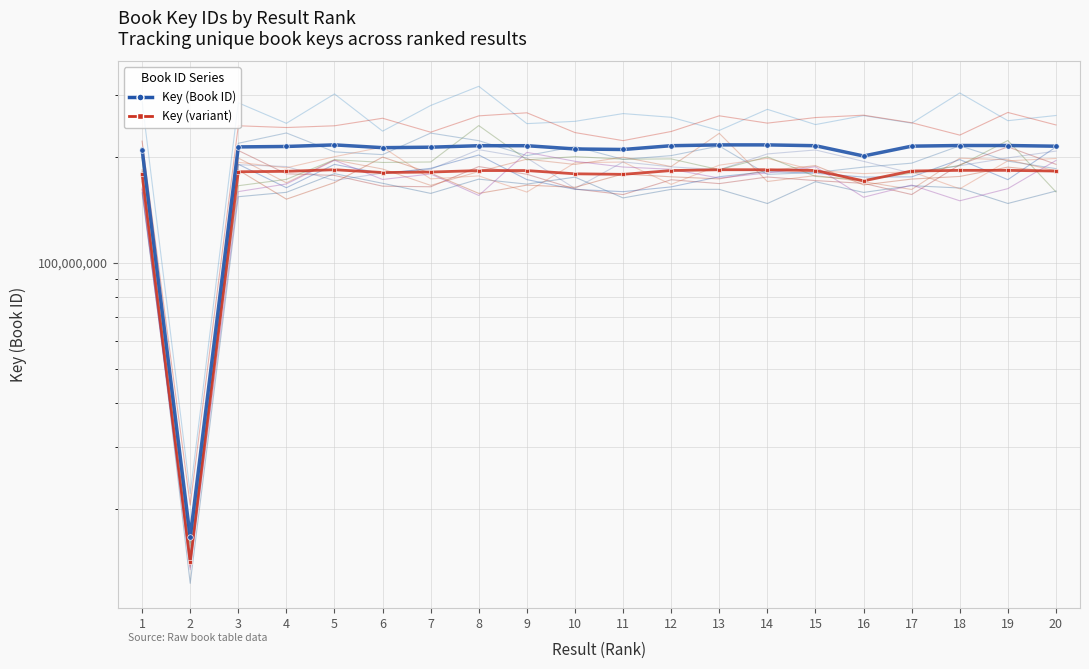

How many lines are shown in the chart?

2